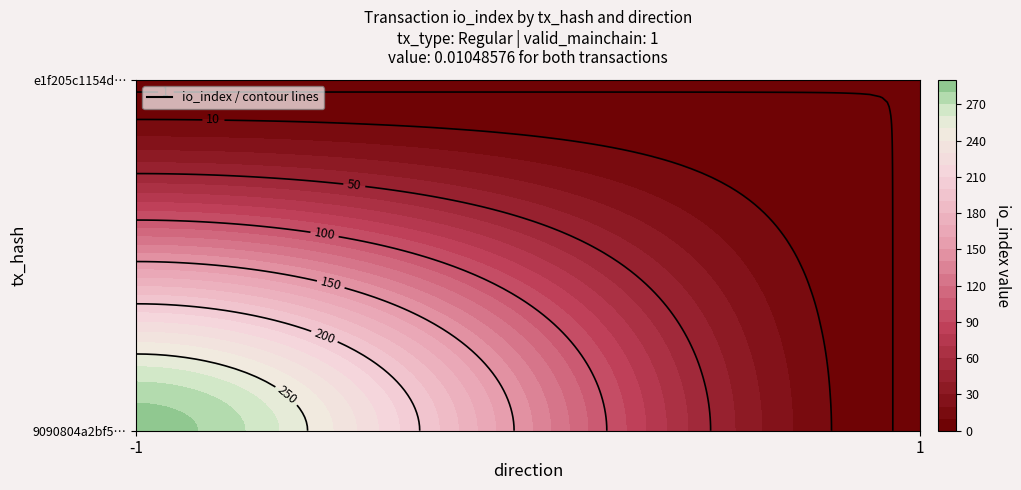

What is the spread (max minus min) of values at direction?

2